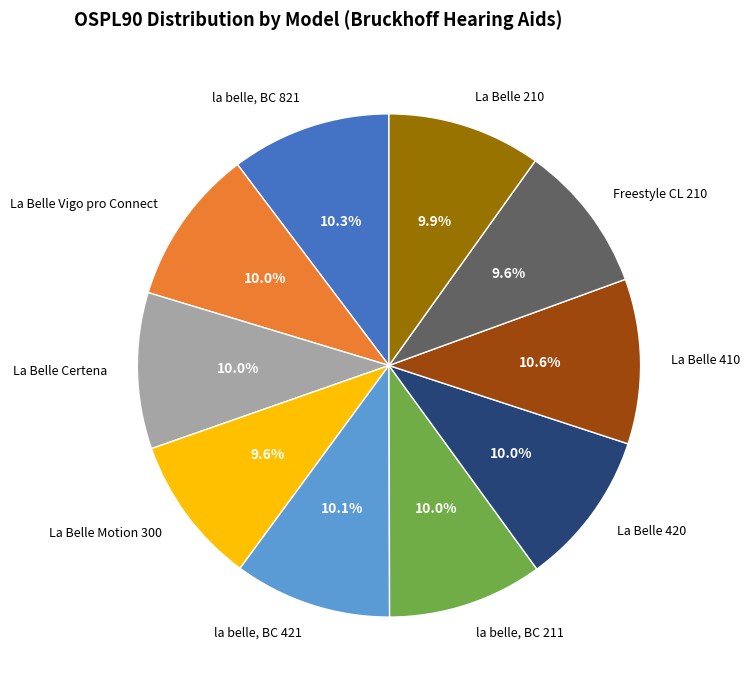

What is the ratio of the value at La Belle 420 to the value at la belle, BC 211?

1.0